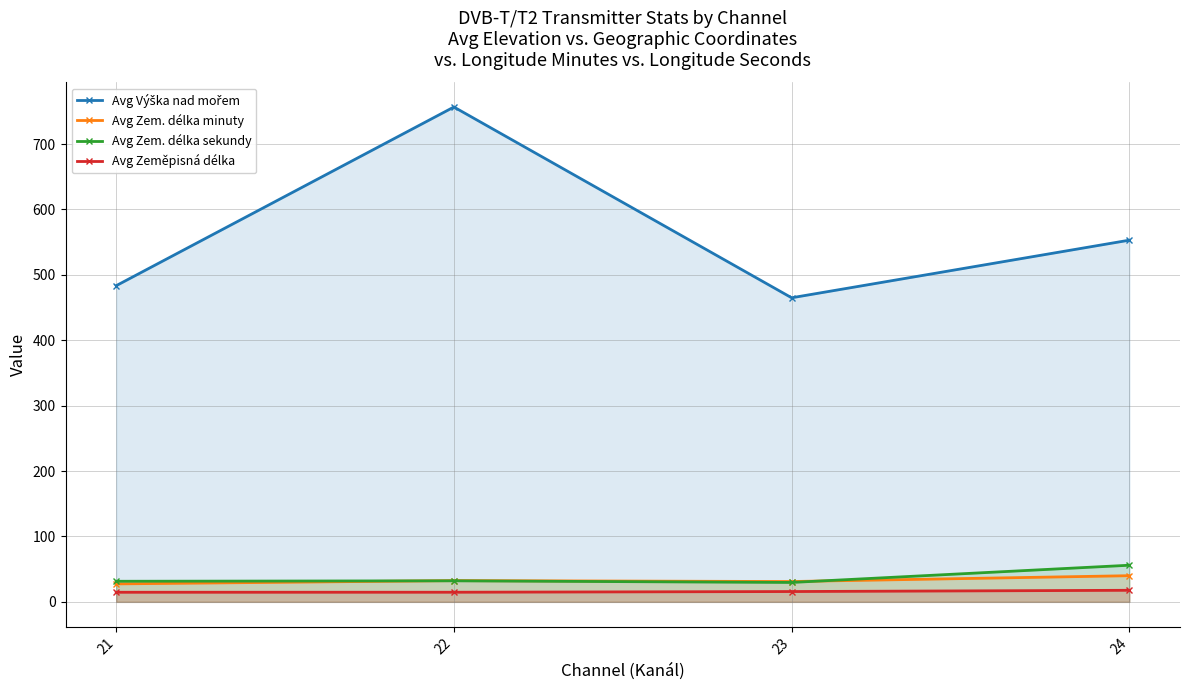

At 23, list the series in order from largest to smallest.

Avg Výška nad mořem, Avg Zem. délka minuty, Avg Zem. délka sekundy, Avg Zeměpisná délka